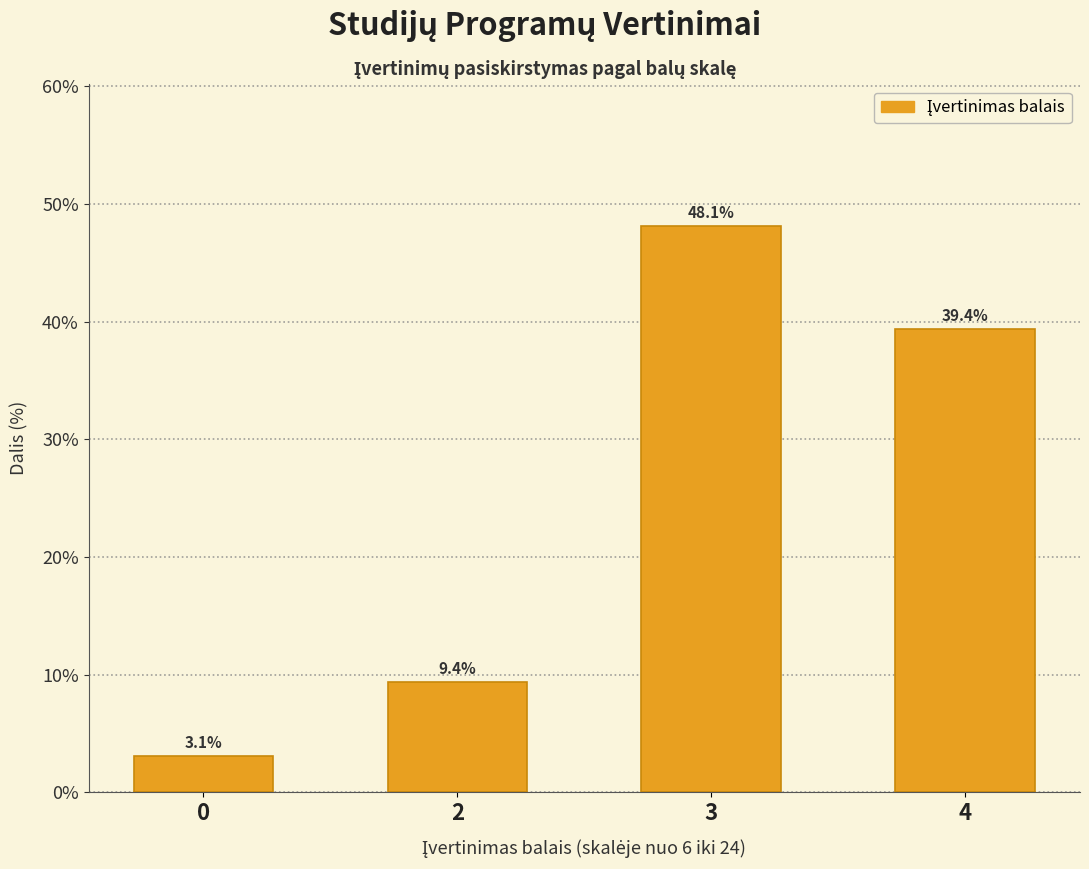

Reading left to right, what are all the values shown in this chart?

3.1	9.4	48.1	39.4